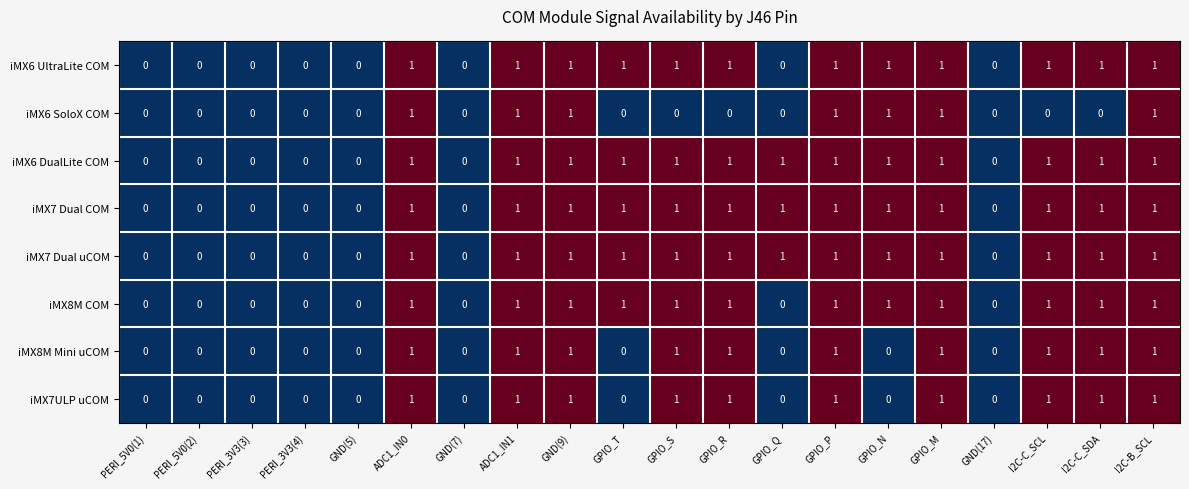

How many distinct data groups are displayed?

8